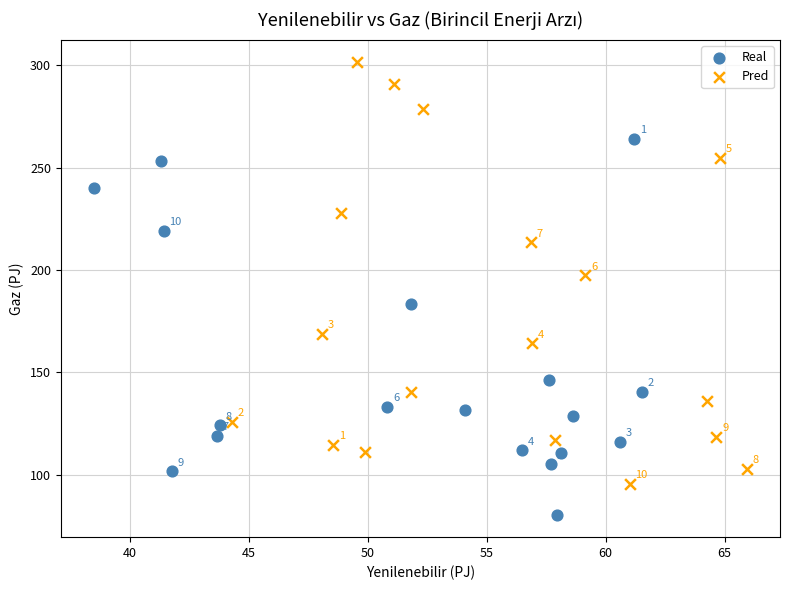

Which series has the widest spread of Y values?

Pred